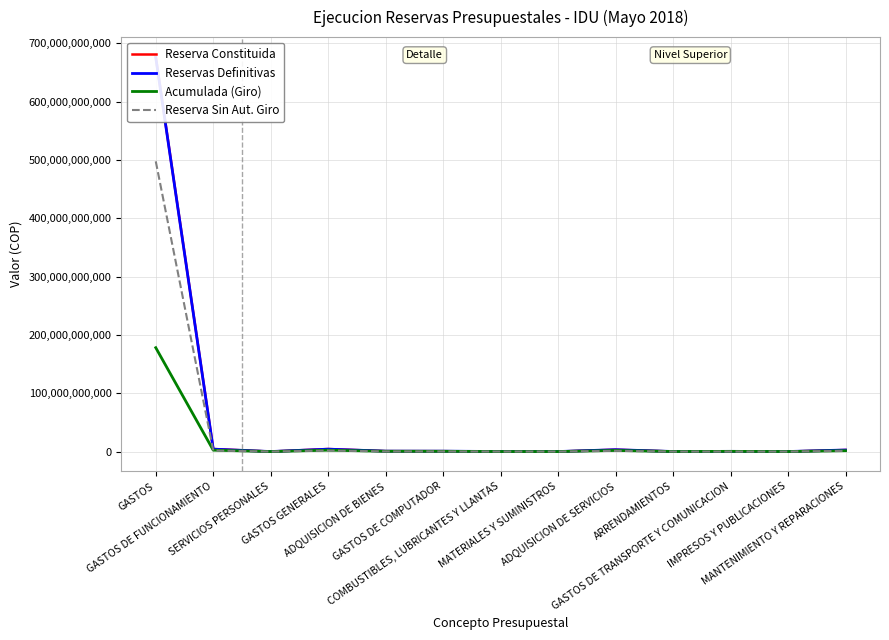

The value of Acumulada (Giro) at GASTOS DE COMPUTADOR is 422357894.0. True or false?

True